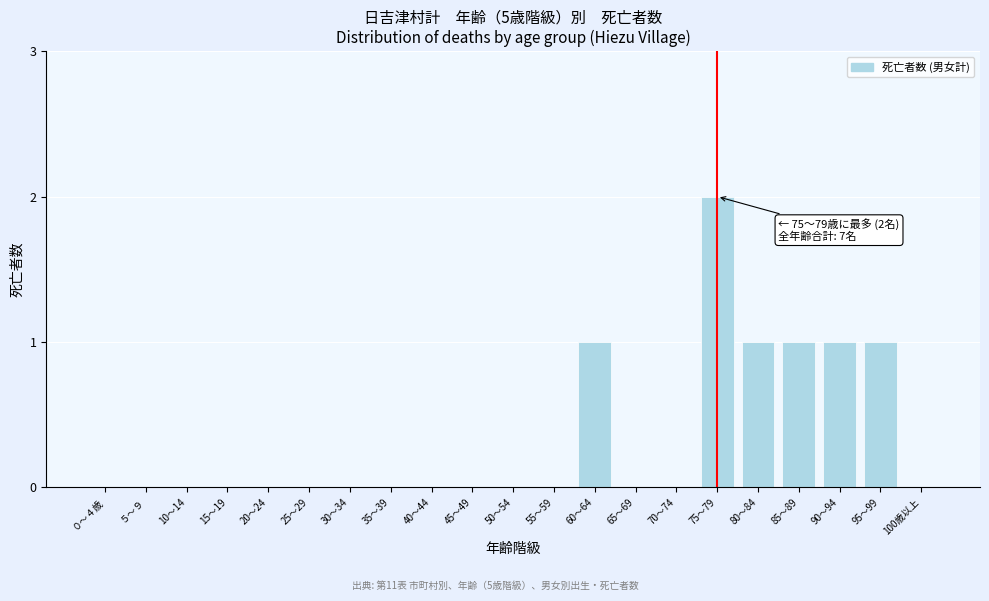

Reading left to right, list all the values displayed in this chart.

０～４歳=0	５～９=0	10～14=0	15～19=0	20～24=0	25～29=0	30～34=0	35～39=0	40～44=0	45～49=0	50～54=0	55～59=0	60～64=1	65～69=0	70～74=0	75～79=2	80～84=1	85～89=1	90～94=1	95～99=1	100歳以上=0